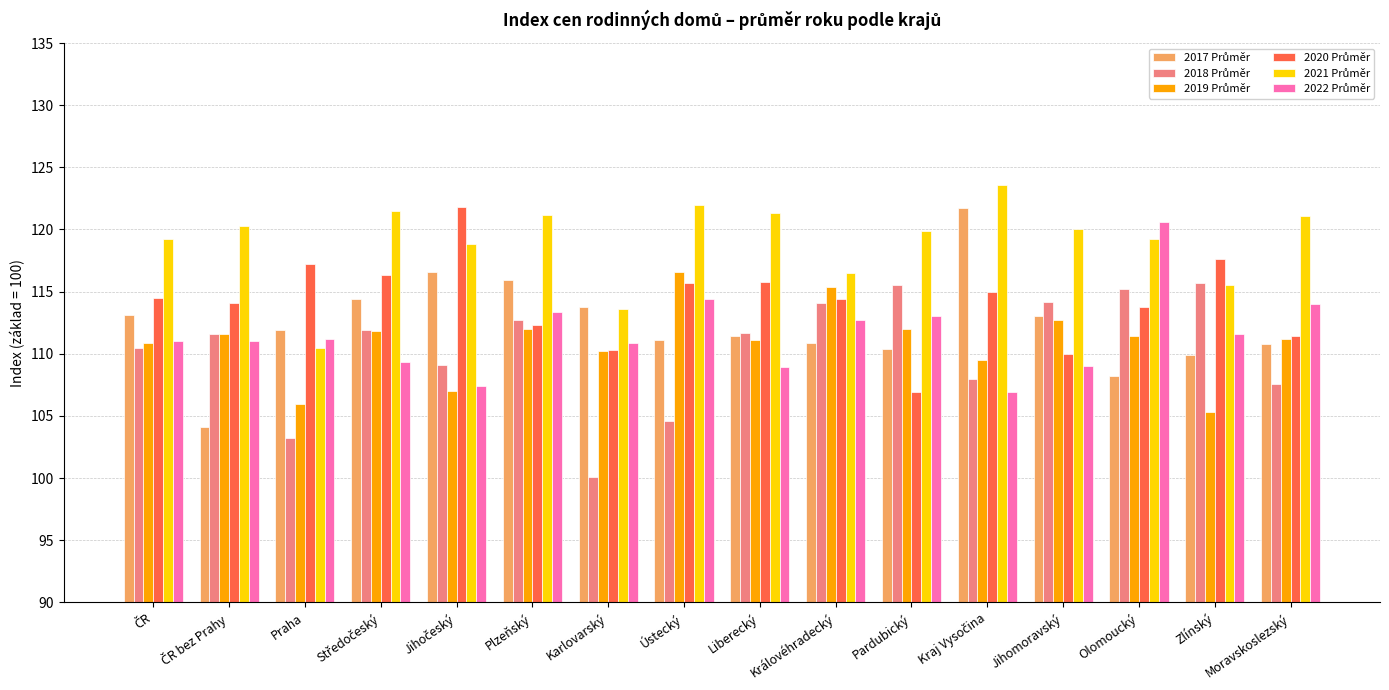

What is the minimum value shown in the chart?

100.1